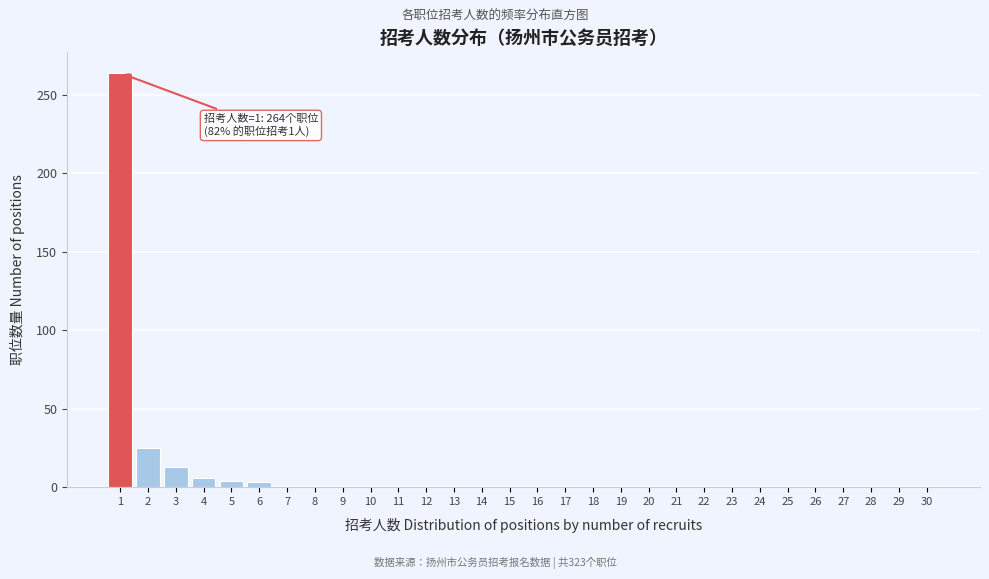

Which range on the x-axis has the tallest bar?

0.5 to 1.5